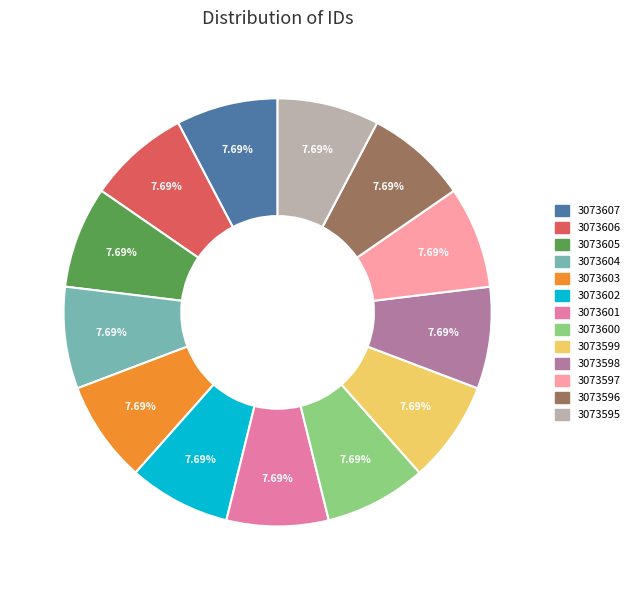

How many segments does this pie chart have?

13